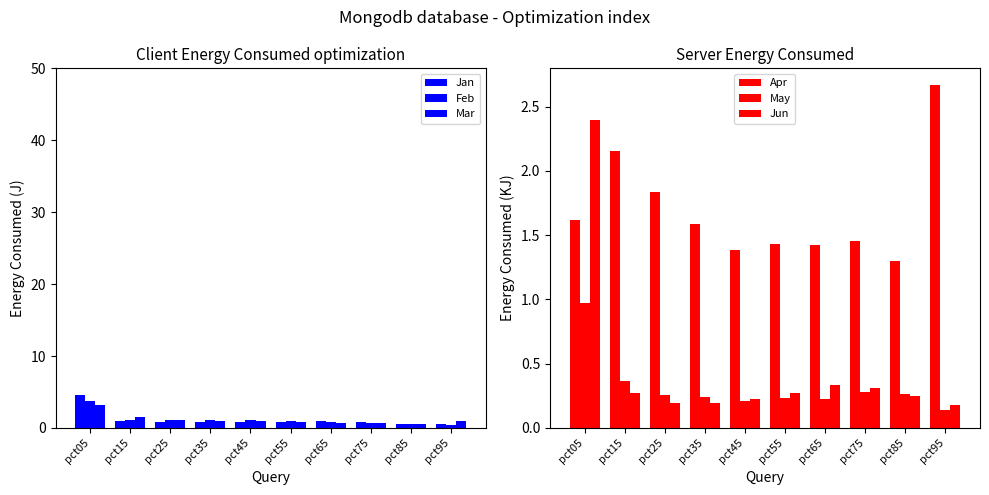

What is the average value of the Feb series?

1.2